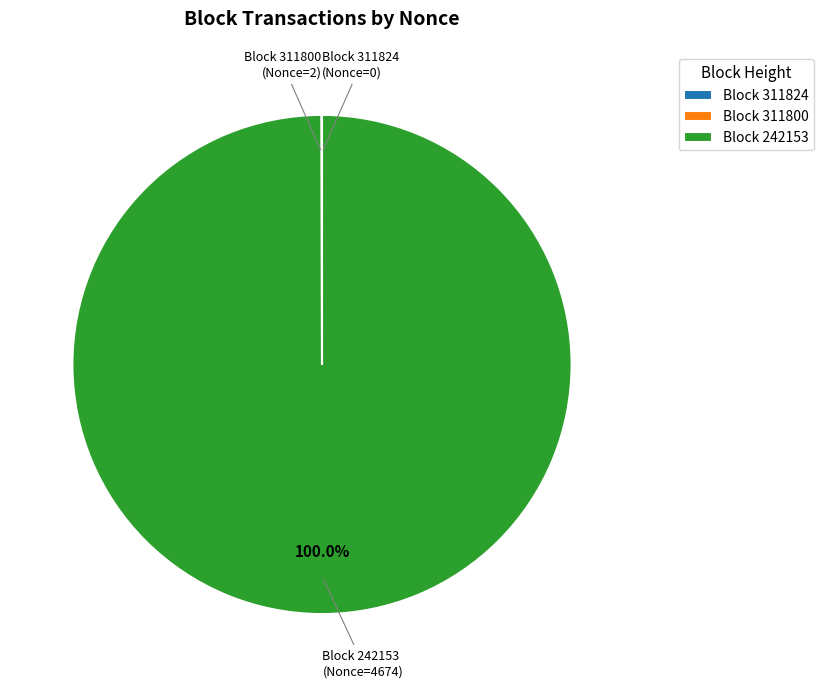

Which slice is the largest?

Block 242153